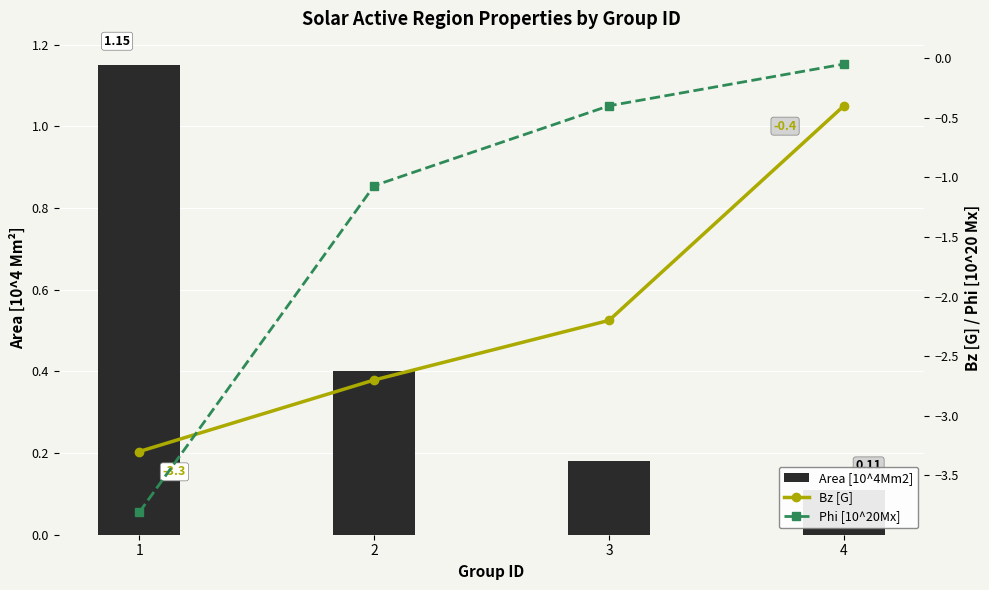

At which label does Area [10^4Mm2] reach its minimum?

4